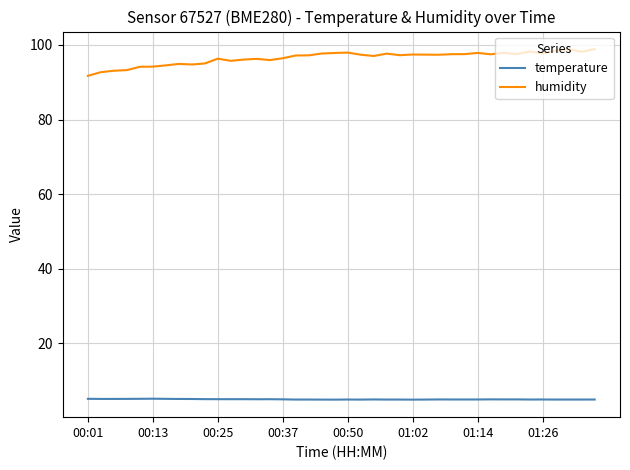

What is the smallest value displayed?

4.9